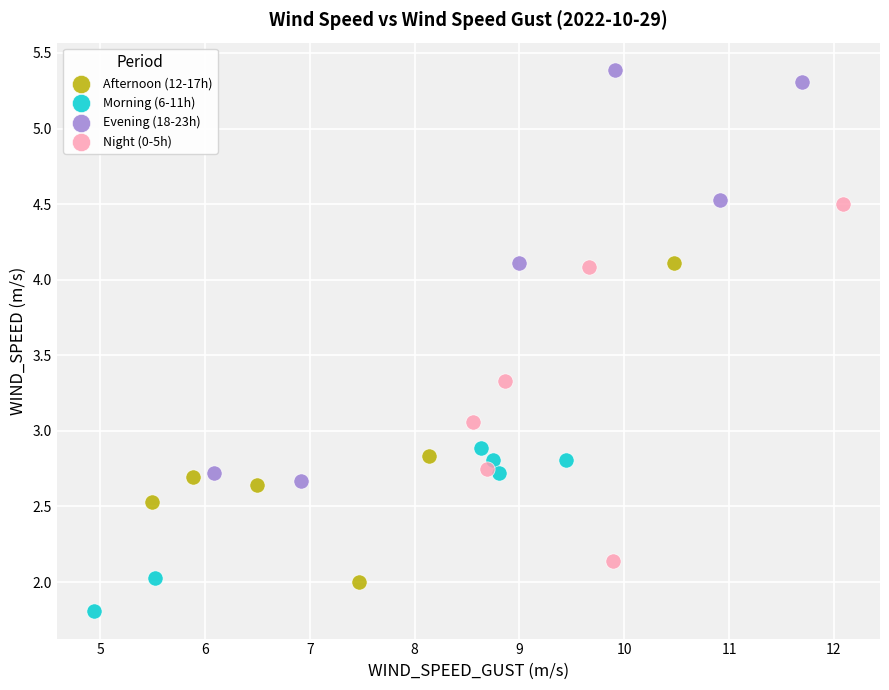

Which series contains the highest Y value?

Evening (18-23h)